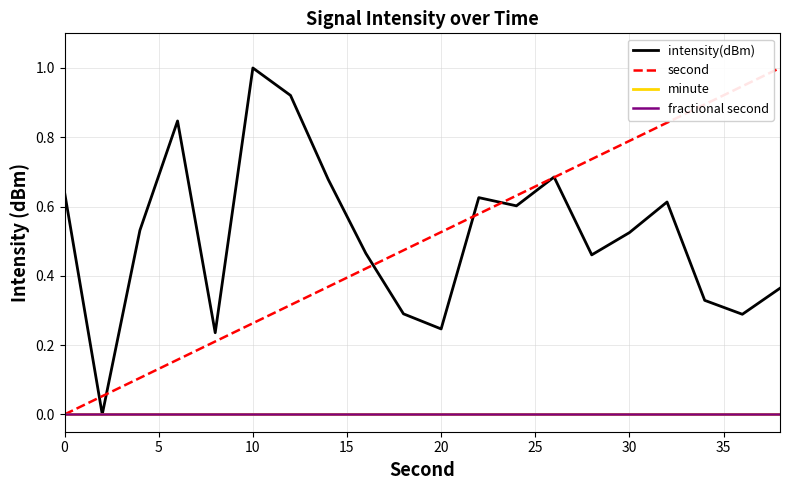

Is this an area chart (filled region under the line)?

No